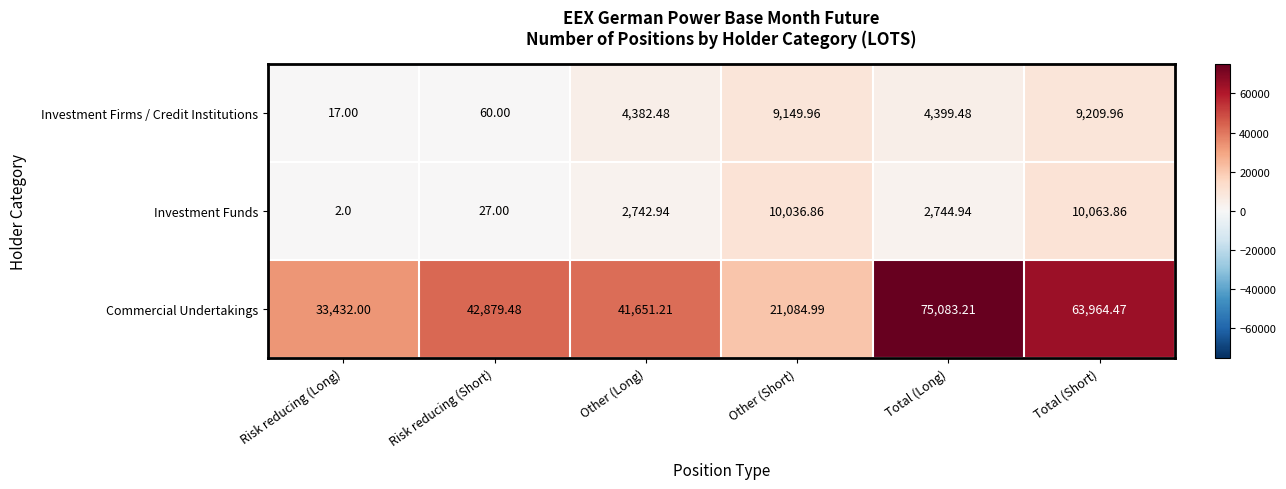

Rank the series by their maximum value, from lowest to highest.

Investment Firms / Credit Institutions, Investment Funds, Commercial Undertakings